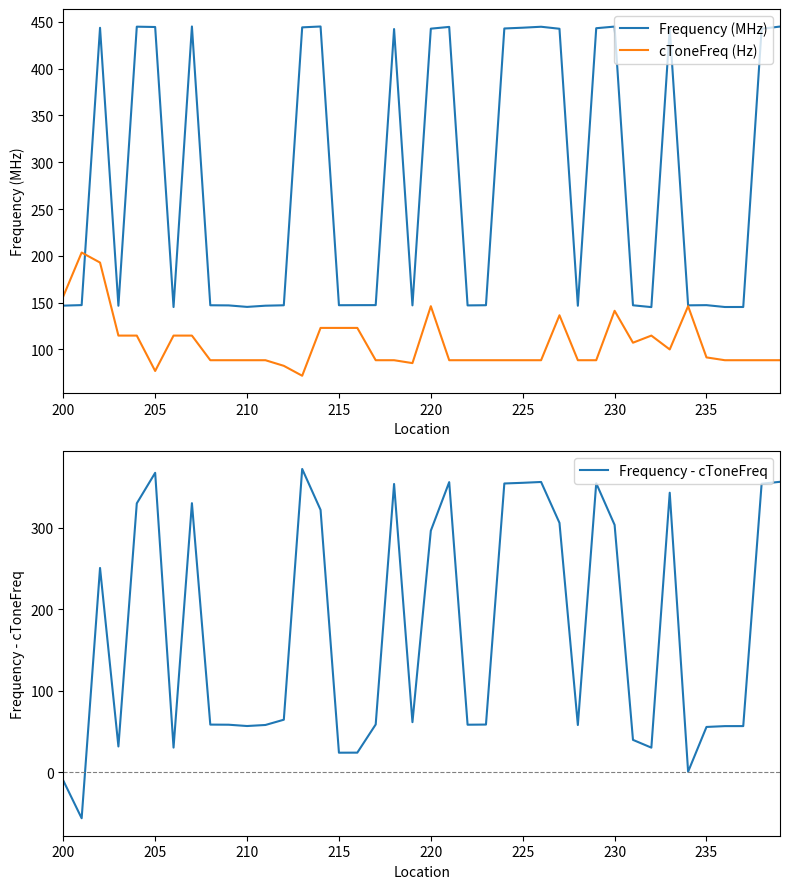

How many data points in Frequency (MHz) are less than 147?

9